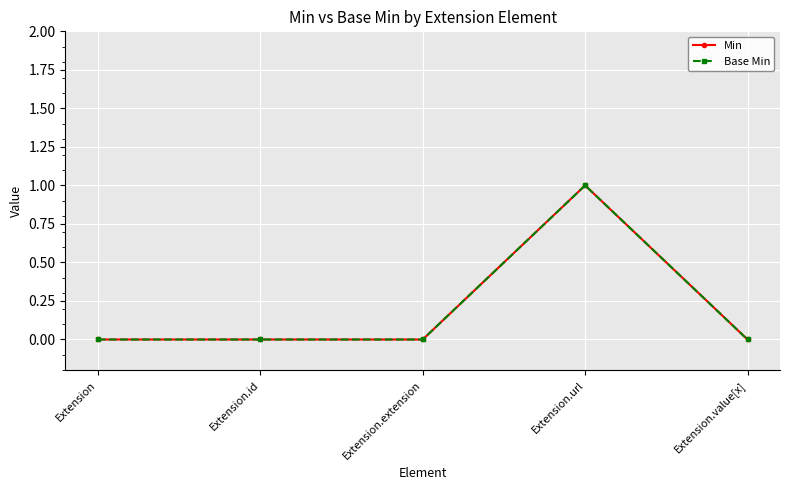

True or false: Base Min and Min cross at least once.

False